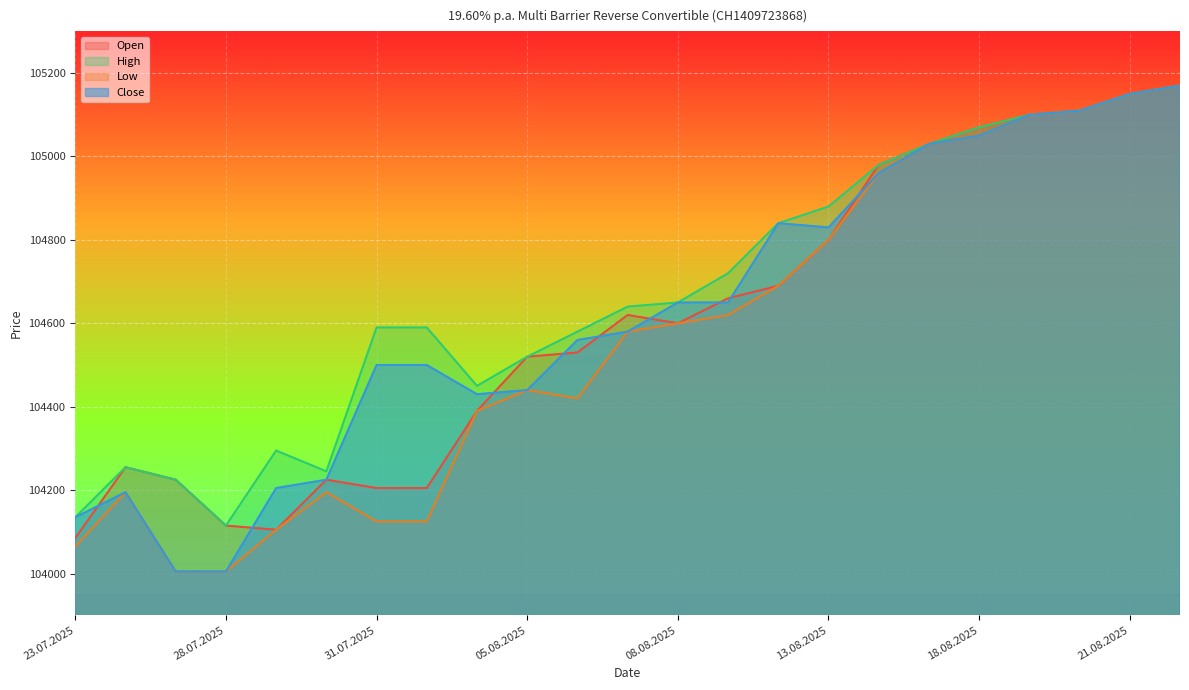

How many lines are shown in the chart?

4